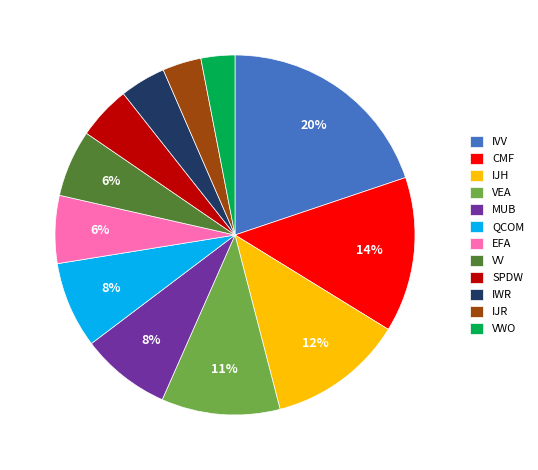

Which category has the biggest portion of the pie?

IVV